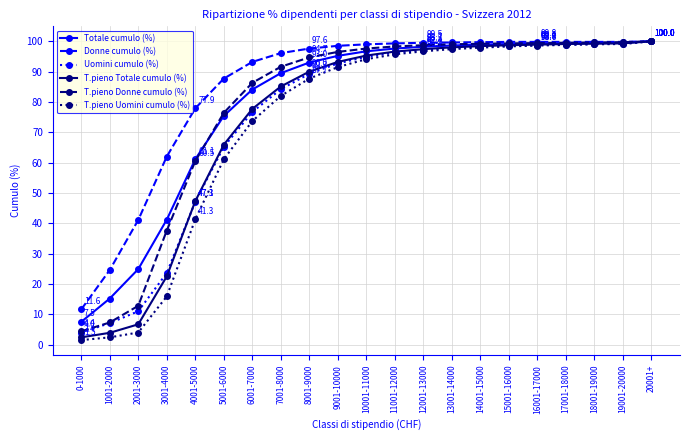

Is the value of Uomini cumulo (%) at 17001-18000 greater than the value of Totale cumulo (%) at 9001-10000?

Yes